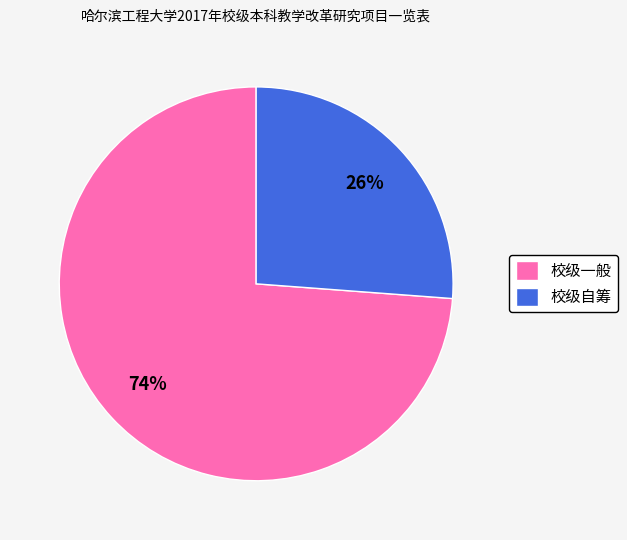

Which slice is the smallest?

校级自筹